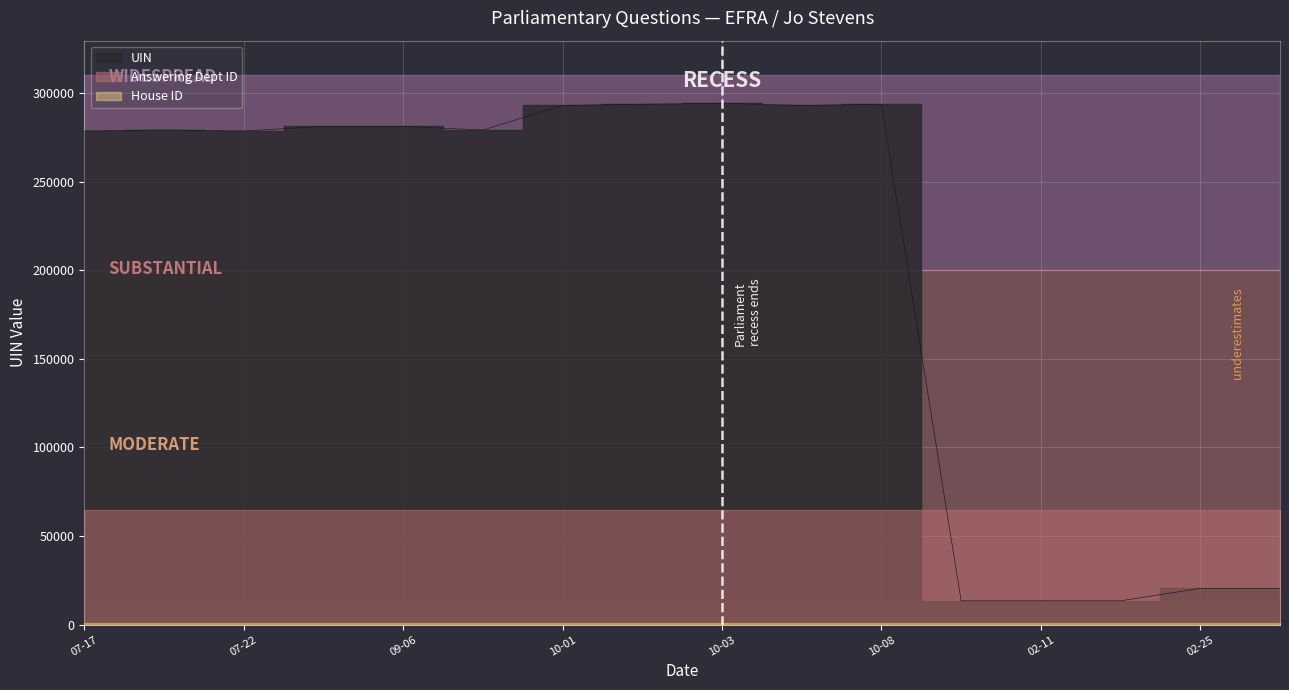

What position from the right is 2020-02-25?

2